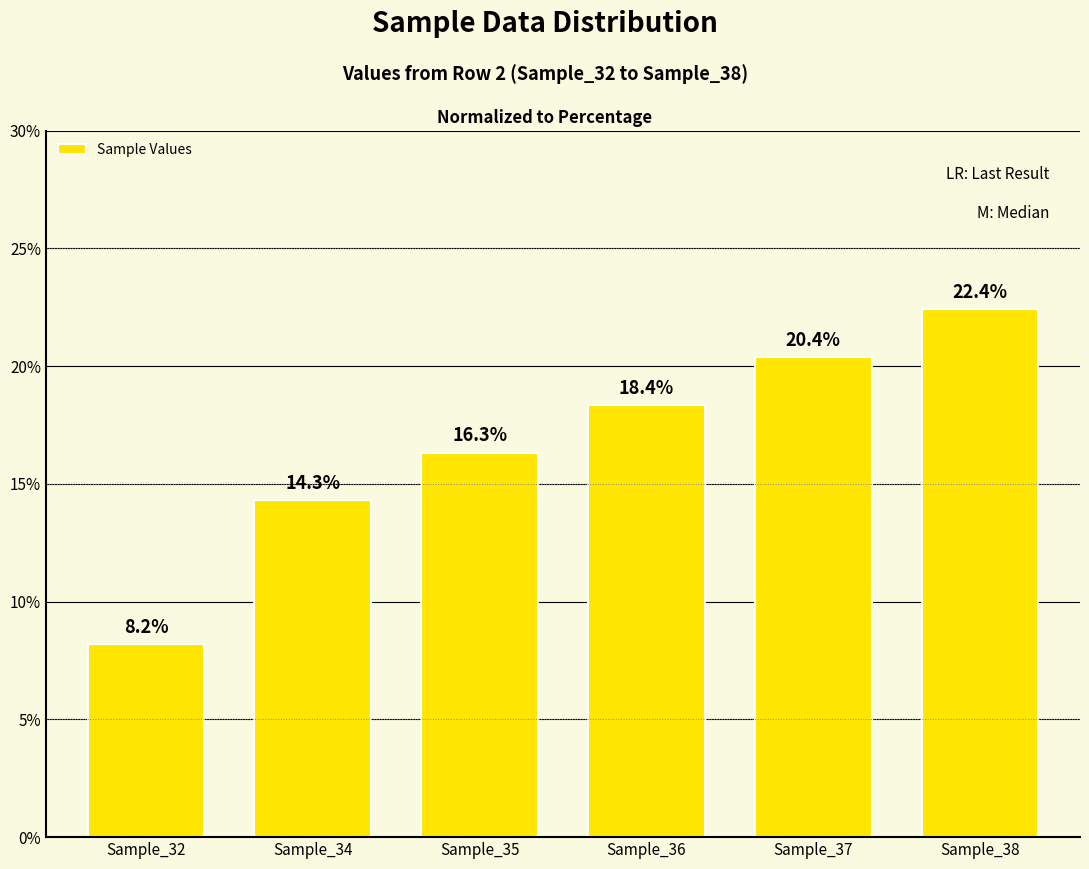

How many data points does each series have?

6